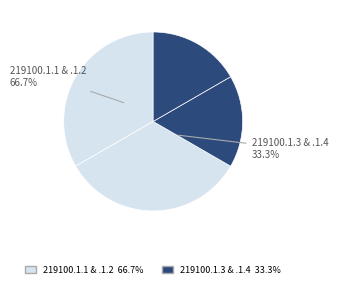

Count the number of slices in the pie.

4